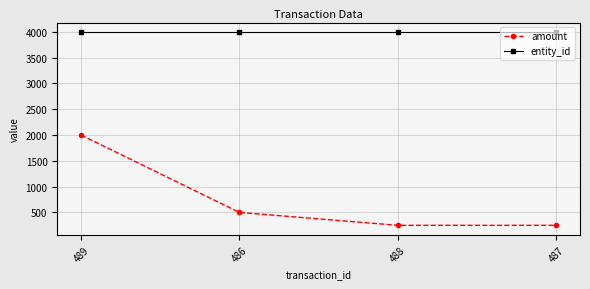

Between 486 and 487, which series saw the biggest shift?

amount